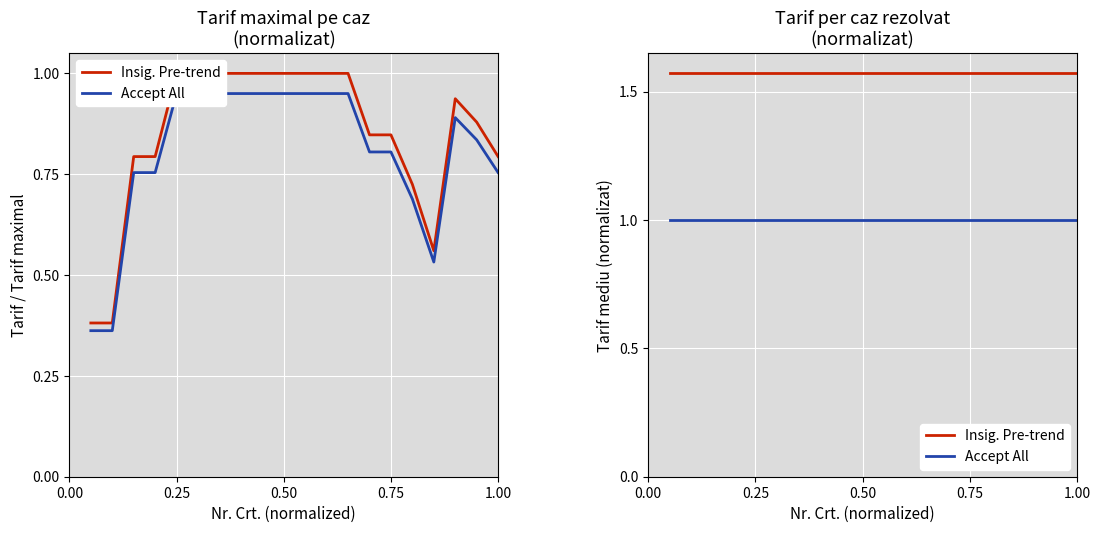

What is the average value of the Insig. Pre-trend series?

1.6